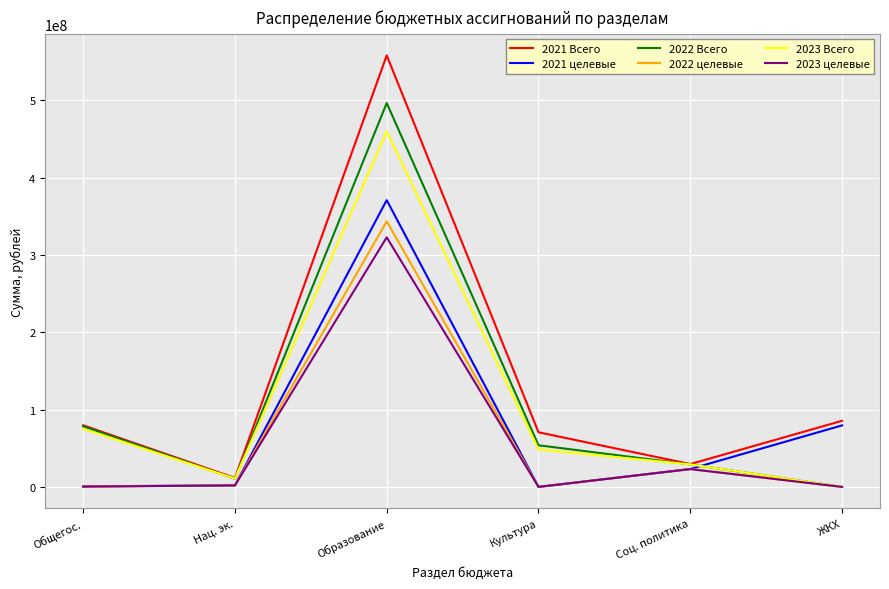

What is the spread (max minus min) of values at Культура?

70641613.3